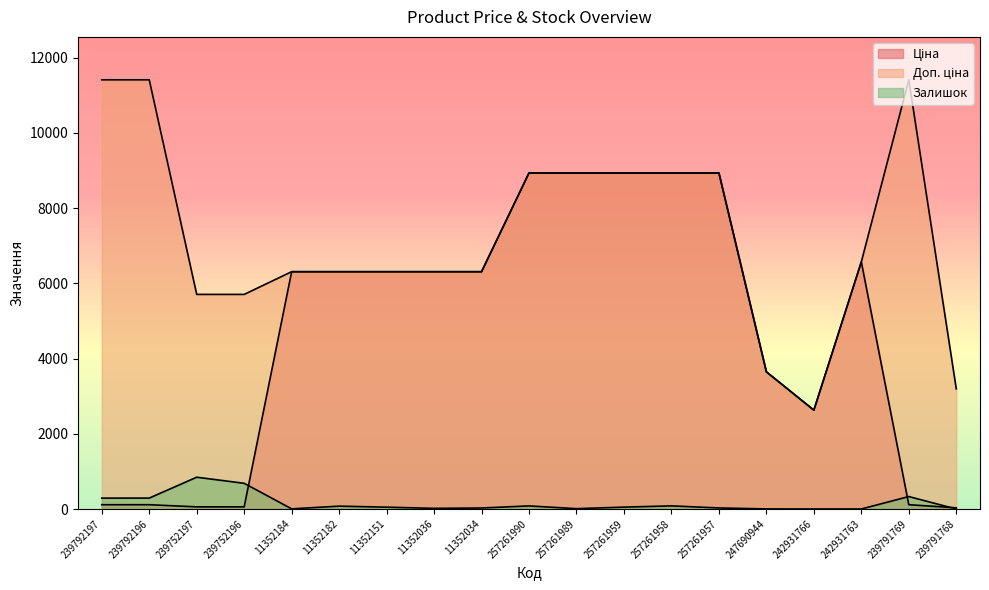

What is the sum of all Ціна values?

89545.6